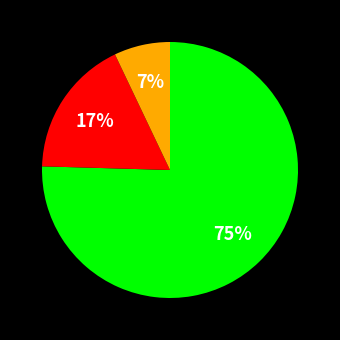

How many segments does this pie chart have?

3